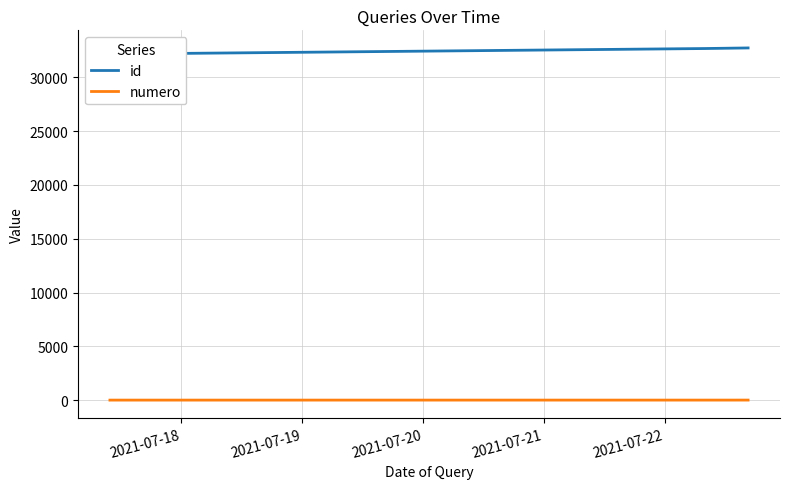

True or false: numero has more than 1 interior local peaks.

False